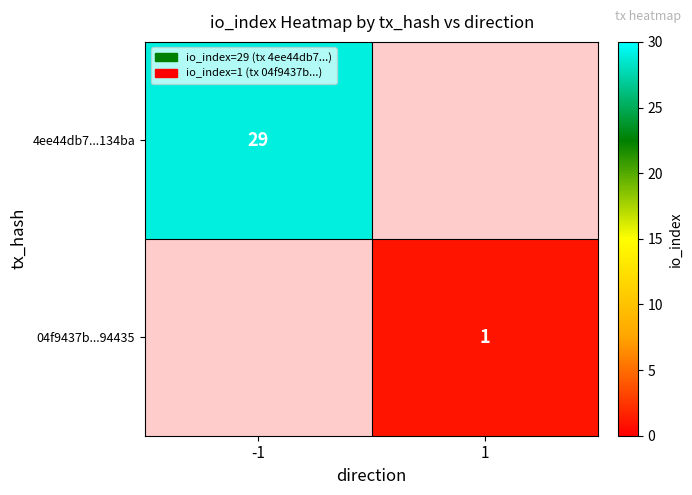

True or false: 4ee44db7...134ba has a value of 11 at -1.

False